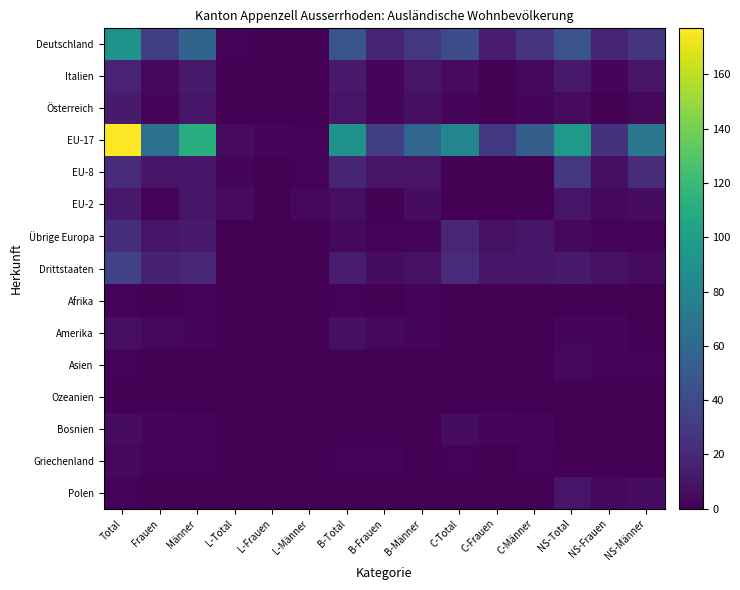

Rank the series at Männer from lowest to highest value.

Ozeanien, Asien, Polen, Afrika, Griechenland, Amerika, Bosnien, Österreich, EU-2, EU-8, Italien, Übrige Europa, Drittstaaten, Deutschland, EU-17